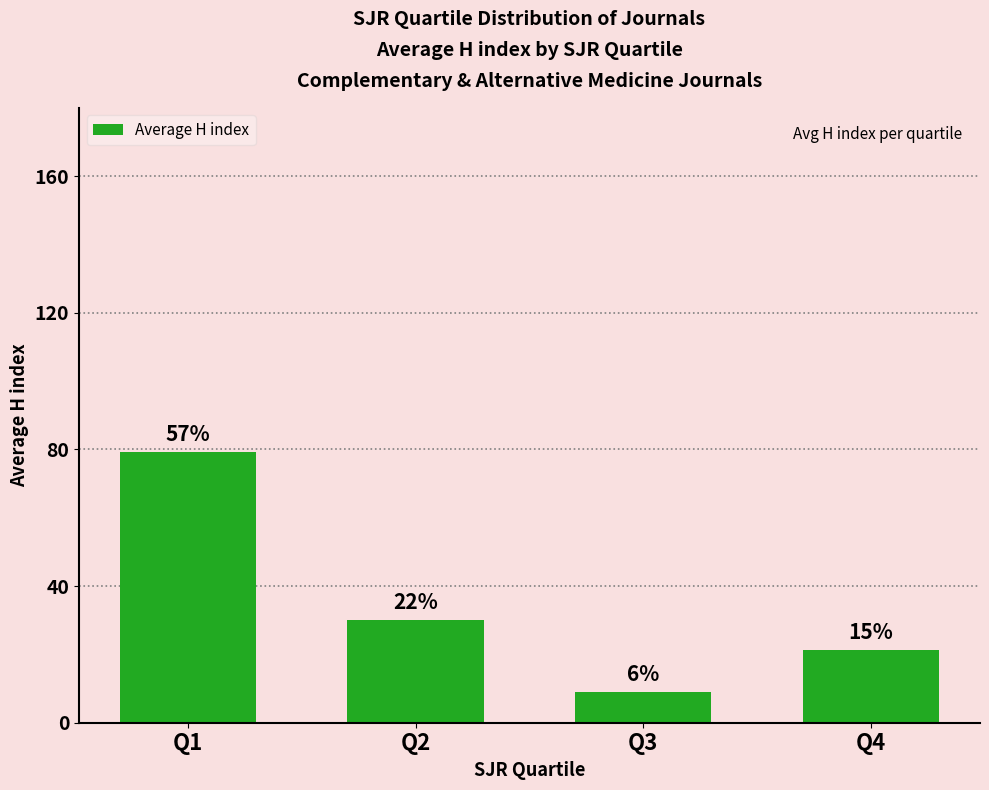

Are the bars horizontal?

No